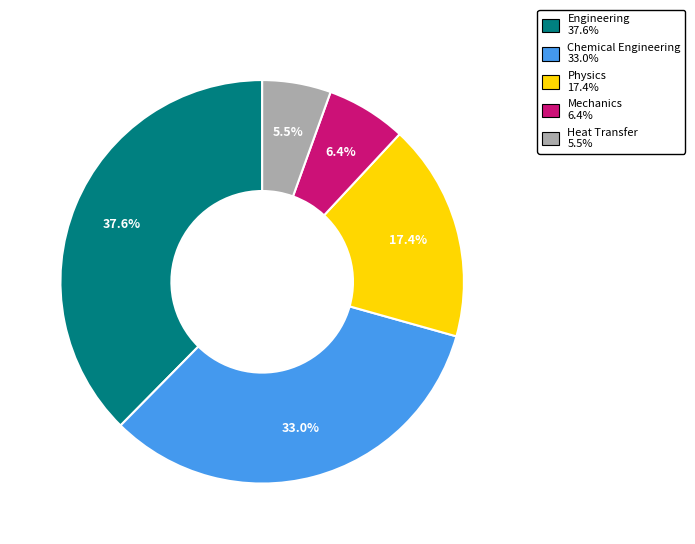

What is the ratio of the value at Mechanics to the value at Physics?

0.4